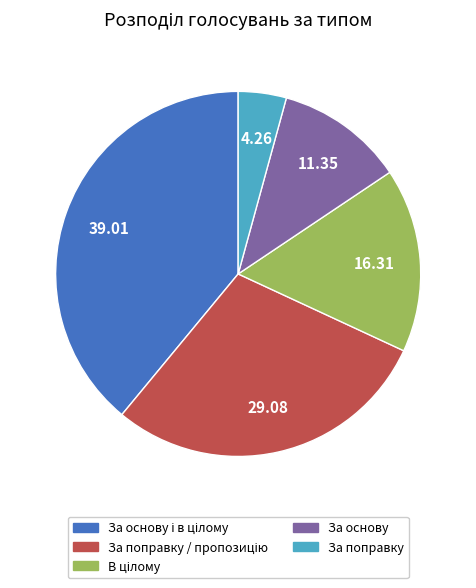

Does any single category account for the majority?

No